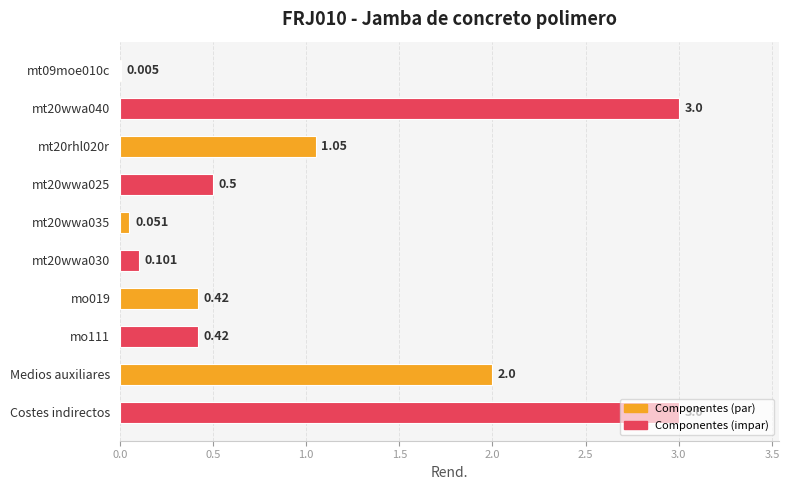

Between mt20wwa025 and Costes indirectos, which is larger?

Costes indirectos